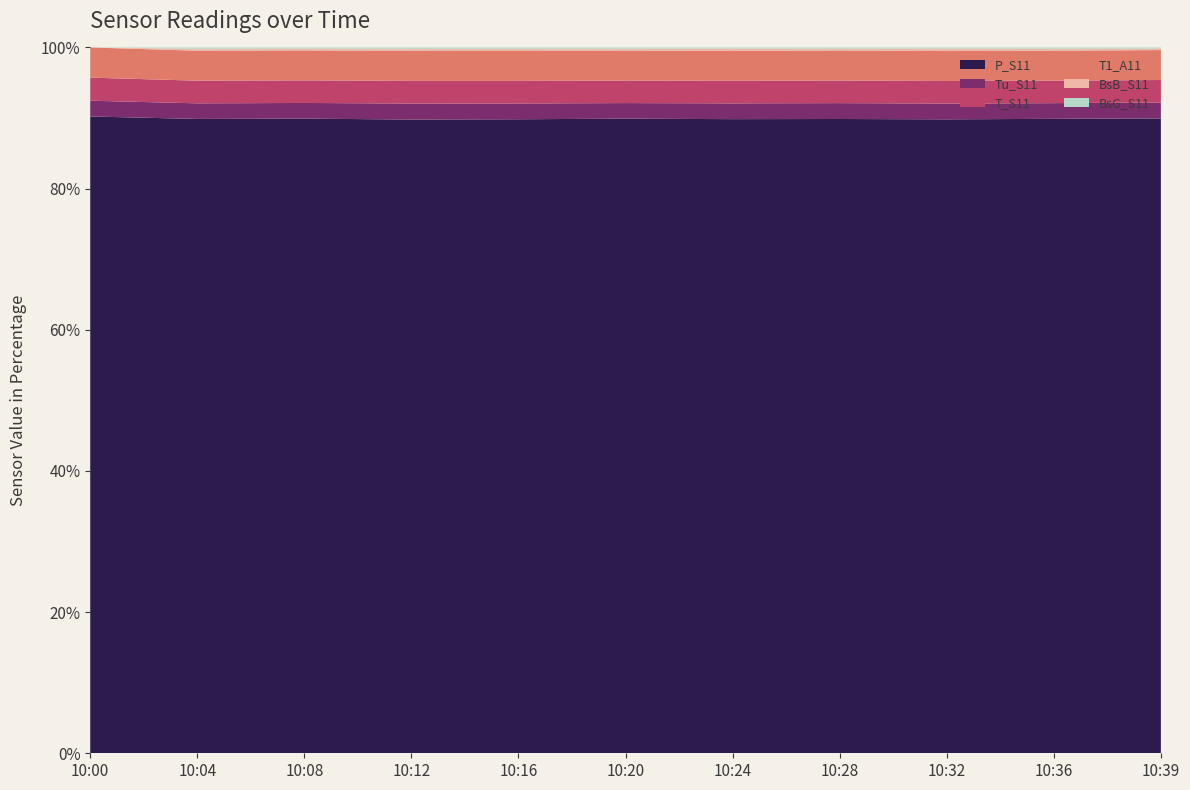

Reading left to right, extract all data points from this chart.

P_S11: 654.0	654.9	654.9	654.9	654.9	655.0	655.0	654.9	654.9	655.0	655.0
Tu_S11: 16.2	16.1	16.2	16.5	16.3	16.1	16.3	16.4	16.3	16.2	16.4
T_S11: 23.7	23.4	23.3	23.4	23.3	23.2	23.3	23.3	23.3	23.2	23.2
T1_A11: 31.0	30.9	30.9	31.0	30.9	30.9	30.9	31.0	30.9	30.9	30.9
BsB_S11: 0.0	2.0	1.9	2.1	2.2	1.9	2.4	1.9	2.5	2.0	1.5
BsG_S11: 0.0	1.4	1.2	1.5	1.4	1.4	1.1	1.3	1.2	1.4	1.2